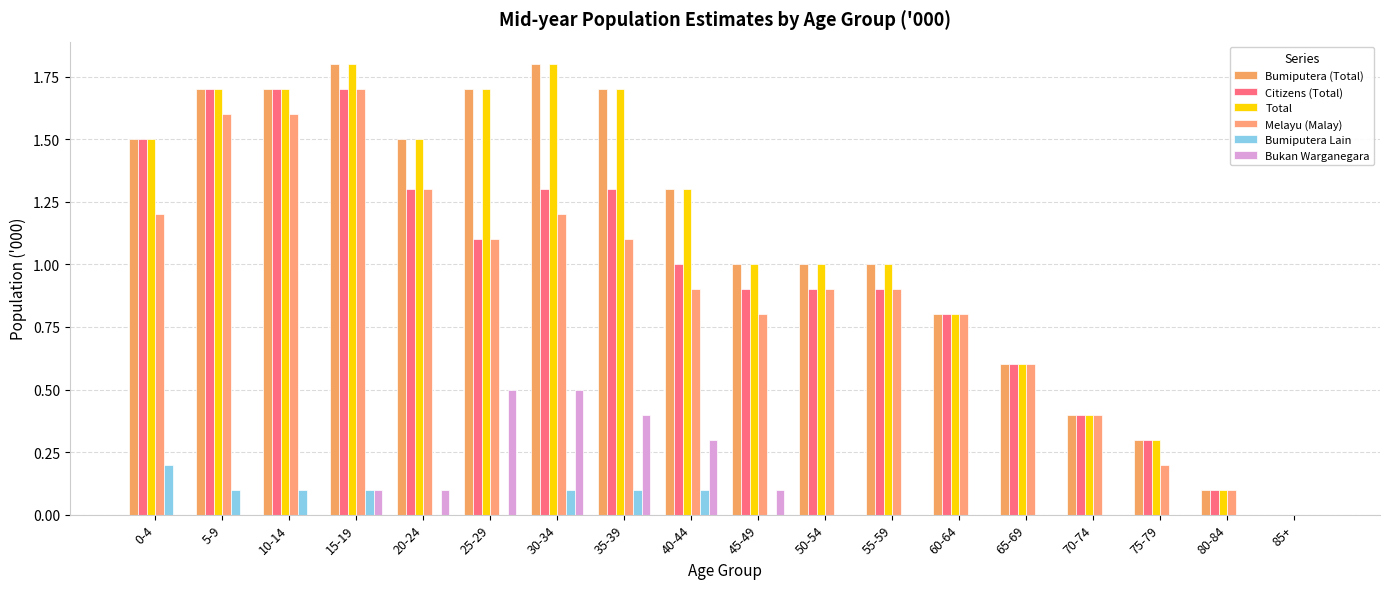

How many groups of bars are there?

18